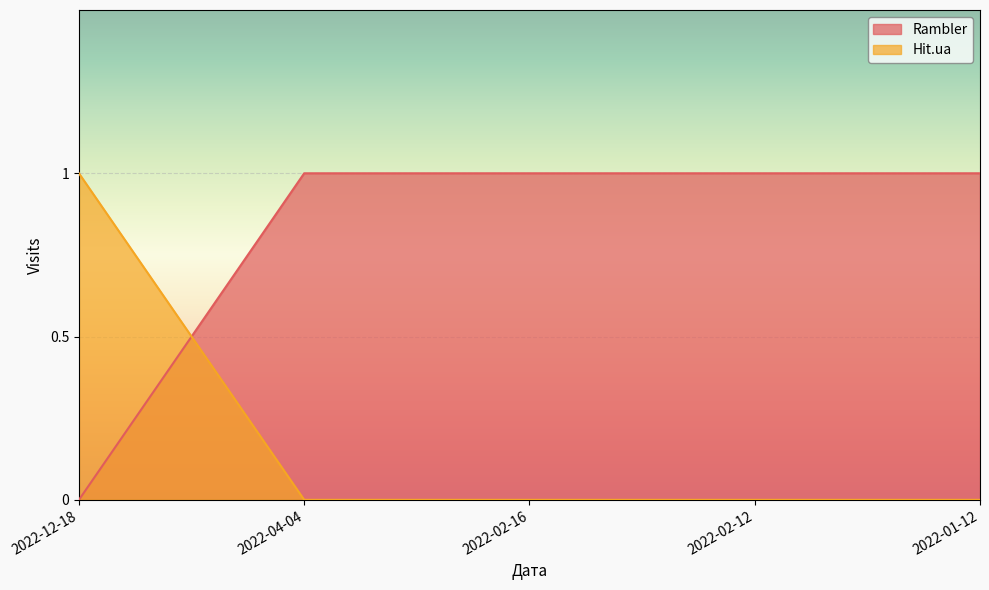

What is the average value of the Rambler series?

1